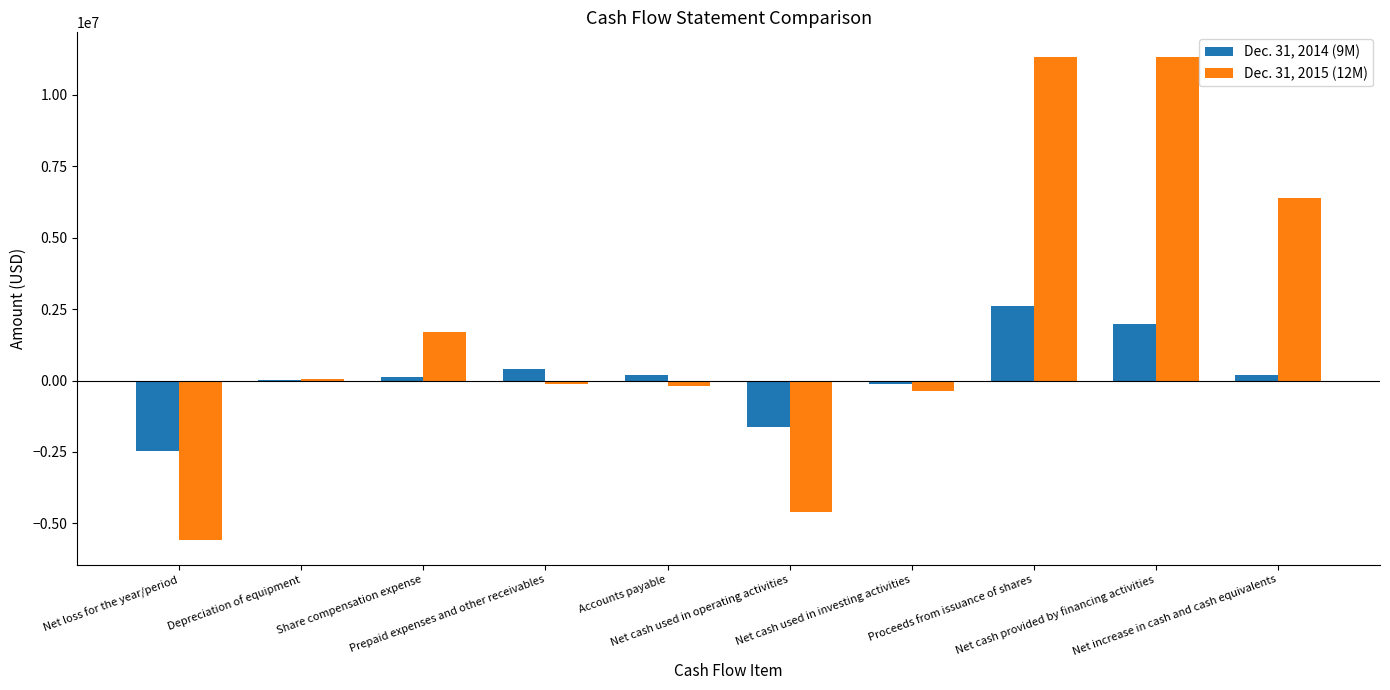

What is the maximum value shown in the chart?

11341397